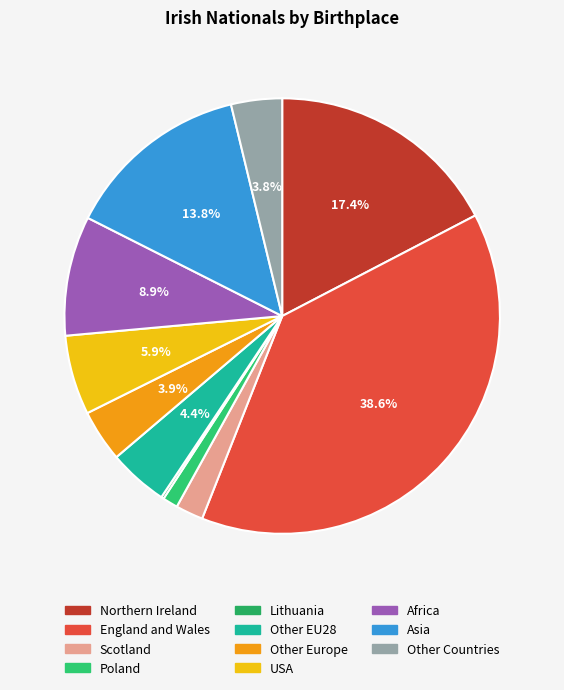

Rank the categories by value from highest to lowest.

England and Wales, Northern Ireland, Asia, Africa, USA, Other EU28, Other Europe, Other Countries, Scotland, Poland, Lithuania